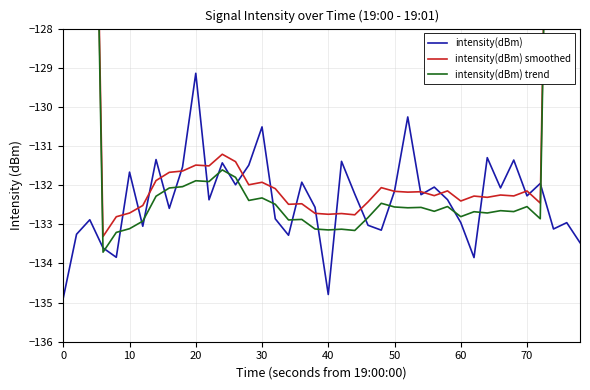

Count the number of categories in the chart.

40